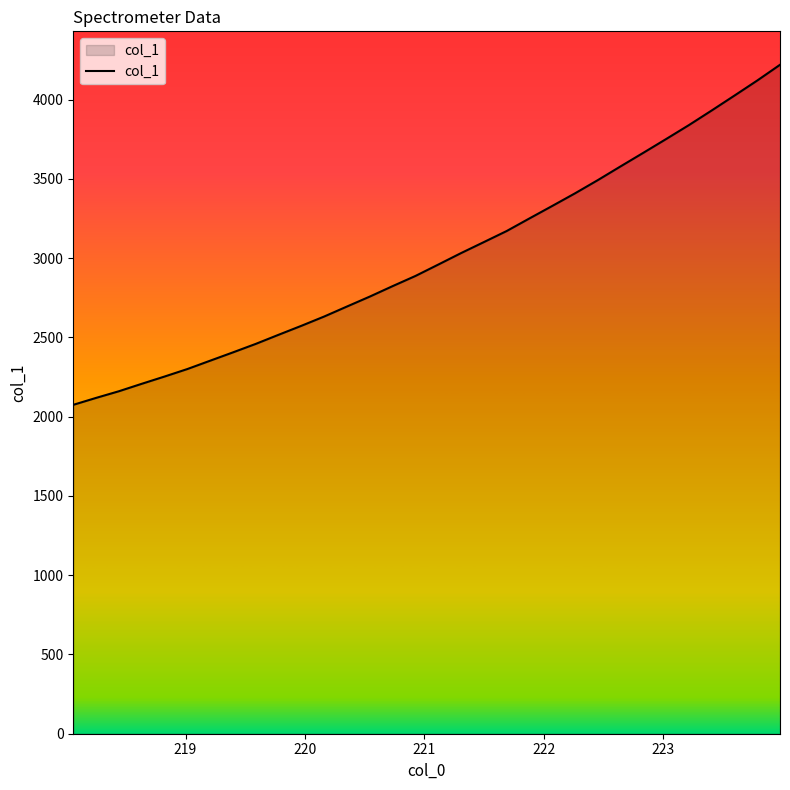

What is the maximum value shown in the chart?

4219.3